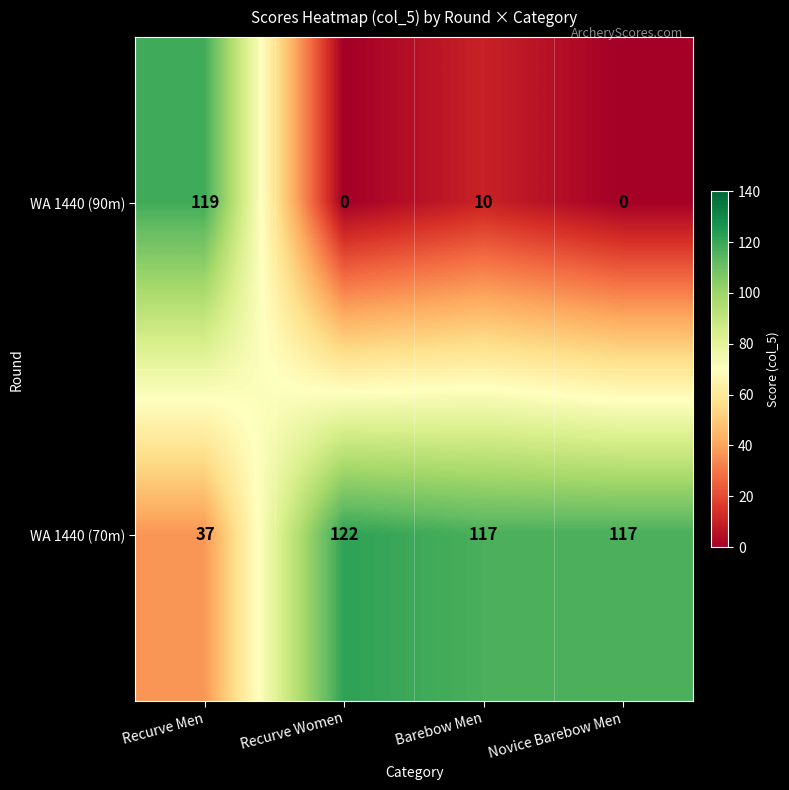

What is the sum of all WA 1440 (90m) values?

129